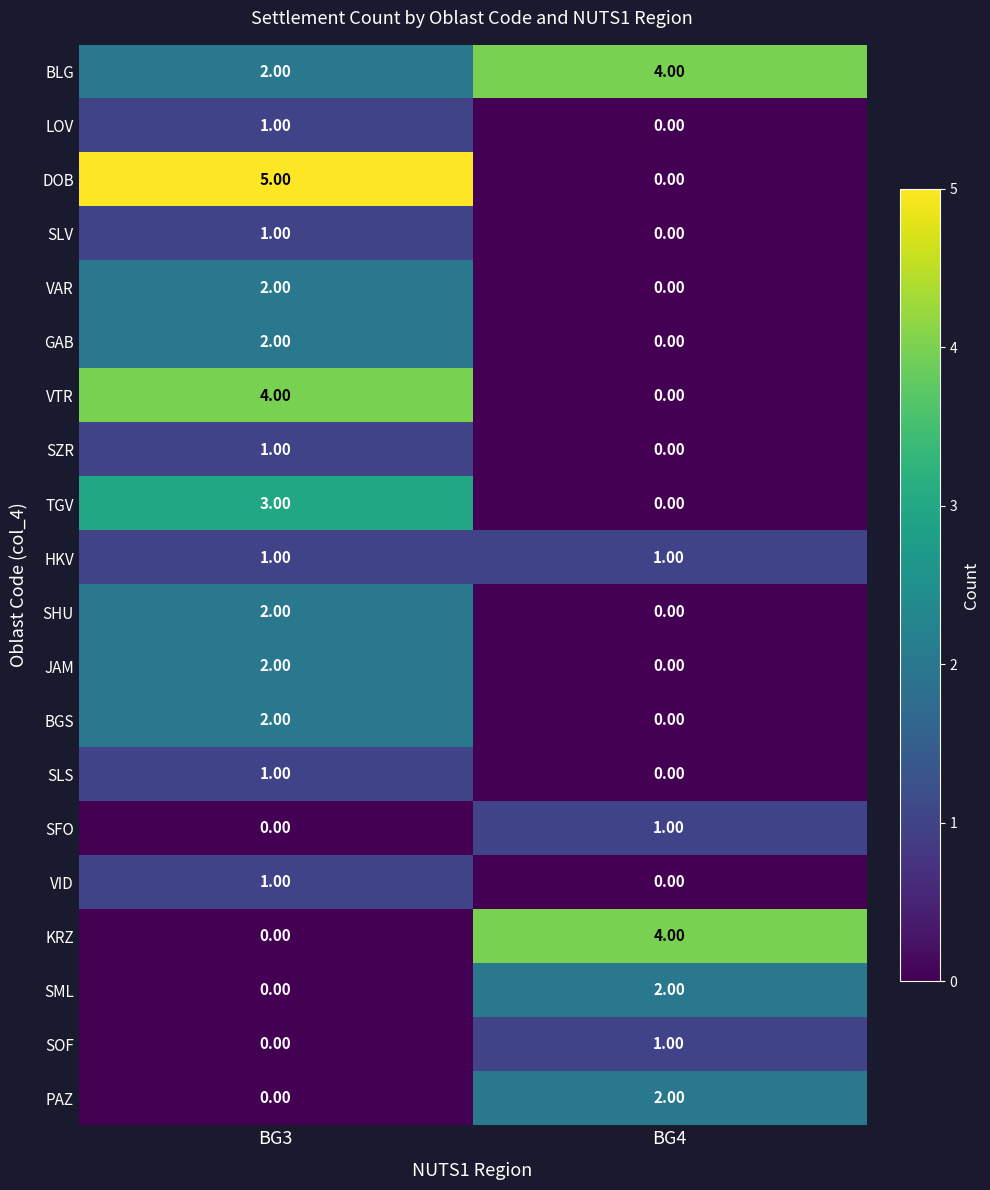

What is the sum of all TGV values?

3